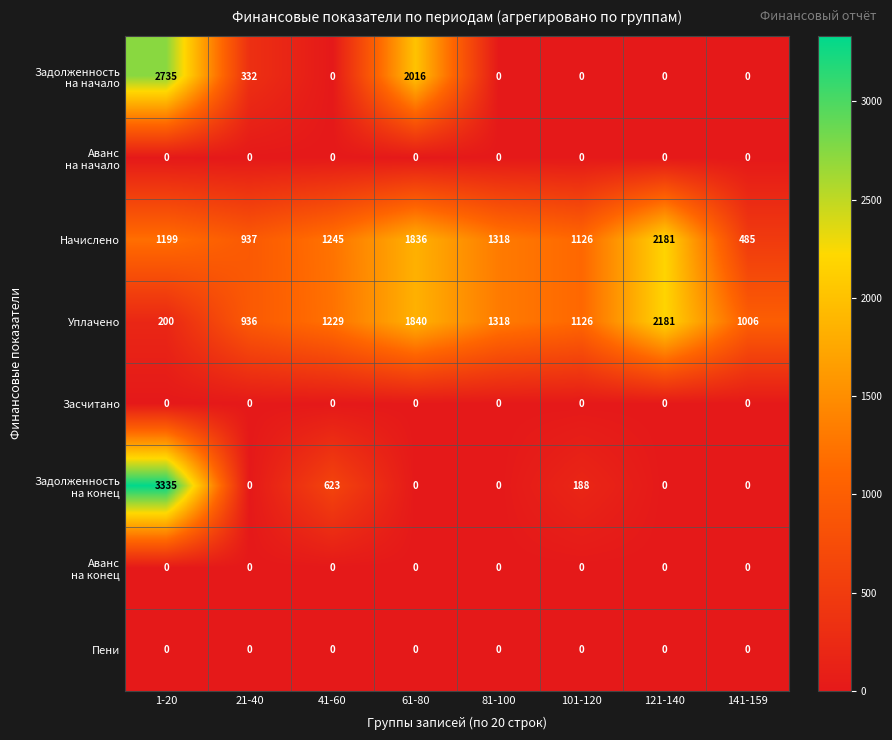

What is the difference between the maximum and minimum values in the Начислено series?

1696